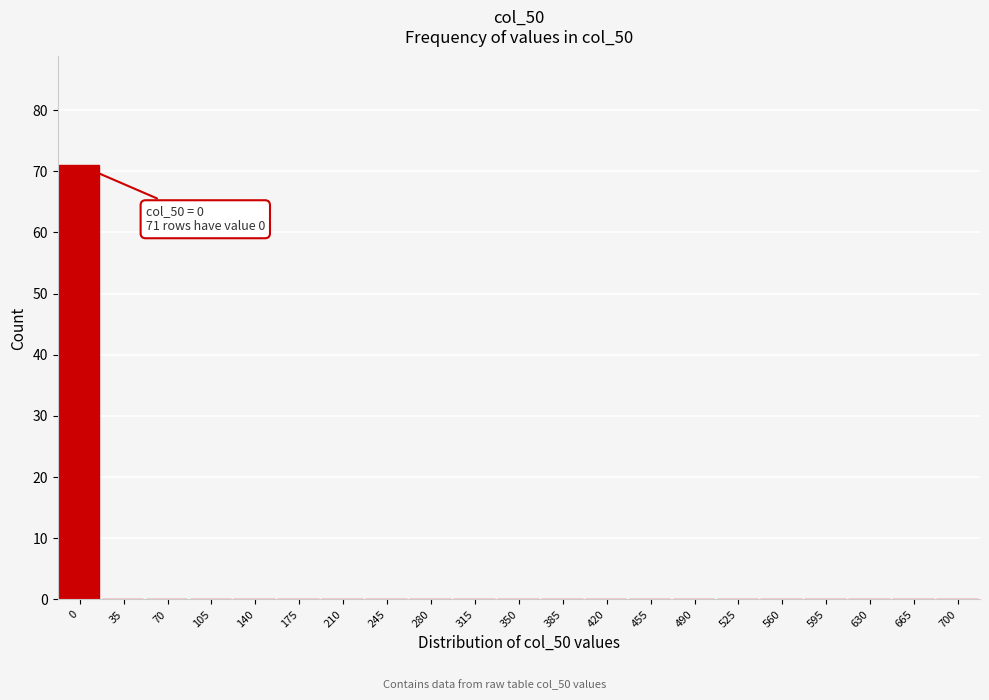

Reading left to right, what are all the values shown in this chart?

0=71	35=0	70=0	105=0	140=0	175=0	210=0	245=0	280=0	315=0	350=0	385=0	420=0	455=0	490=0	525=0	560=0	595=0	630=0	665=0	700=0